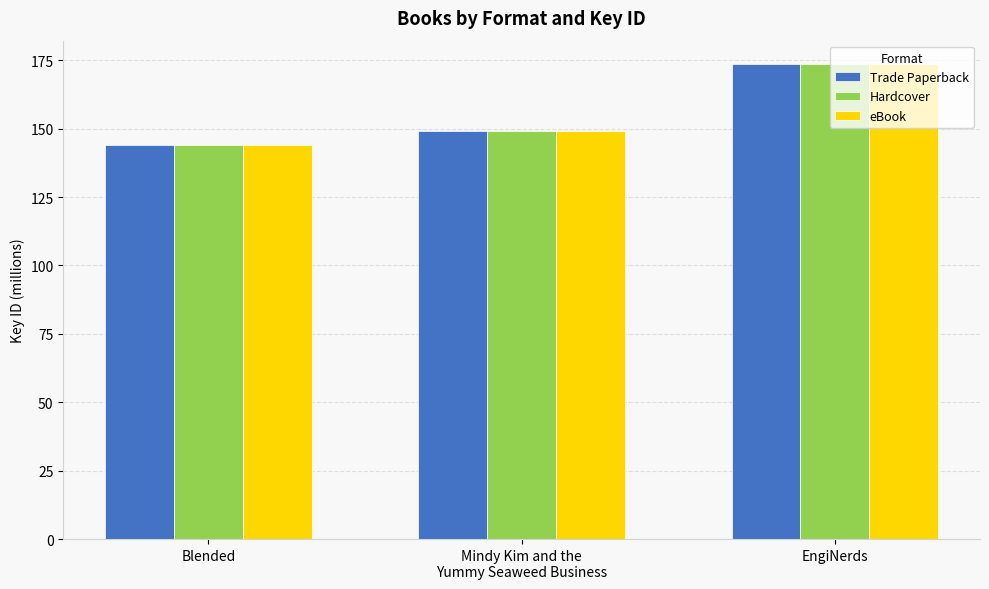

What position from the right is EngiNerds?

1